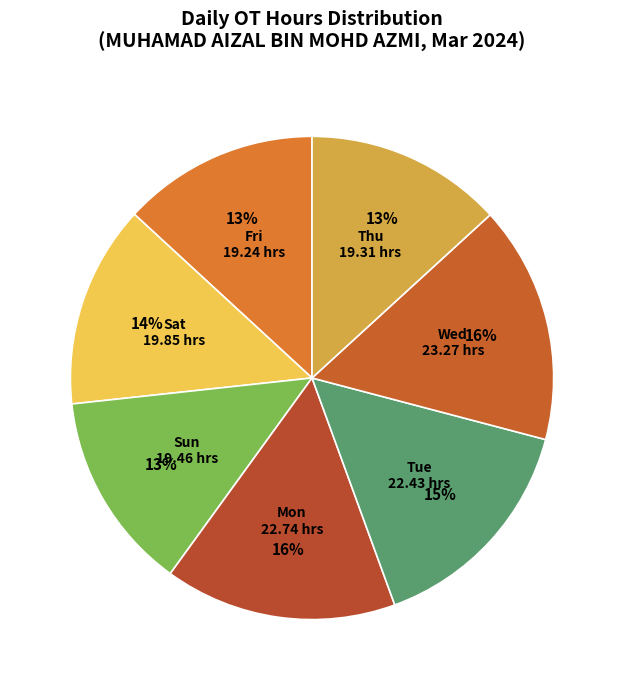

True or false: Sat accounts for 14% of the total.

True